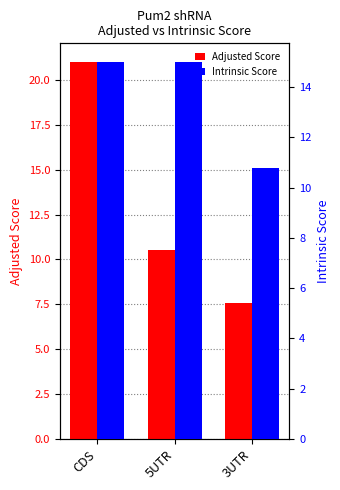

At 3UTR, list the series in order from largest to smallest.

Intrinsic Score, Adjusted Score